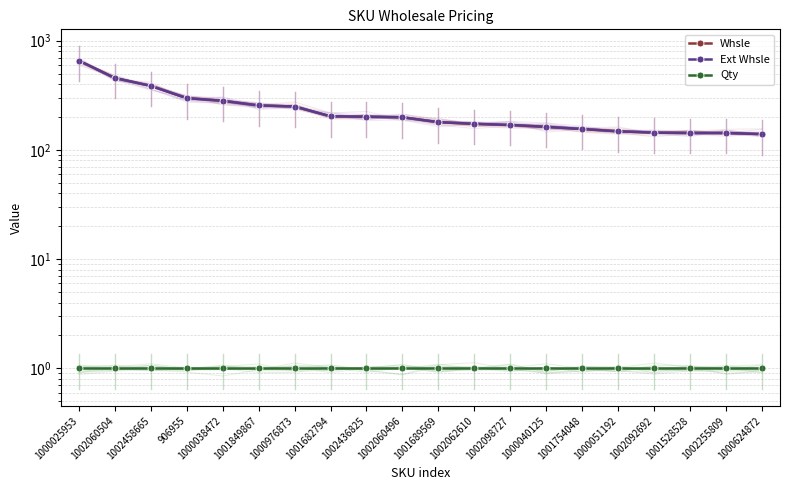

The Ext Whsle series shows 961.8 at 1000025953. True or false?

False